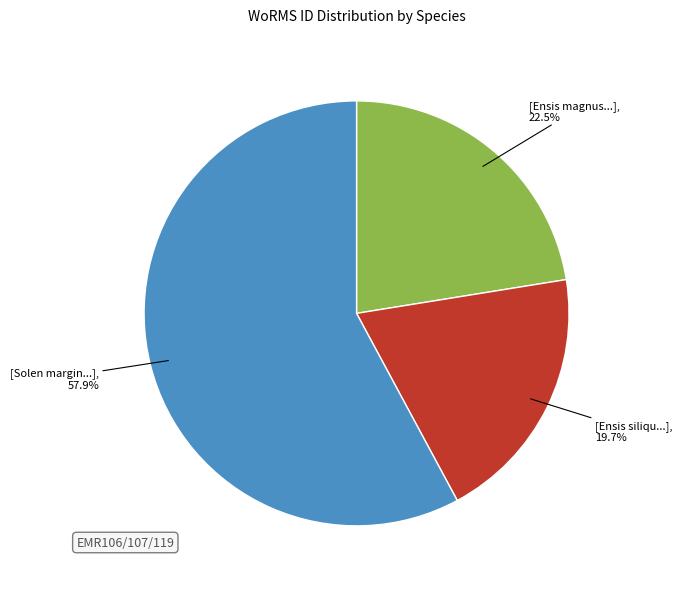

Is there a majority slice in this chart?

Yes